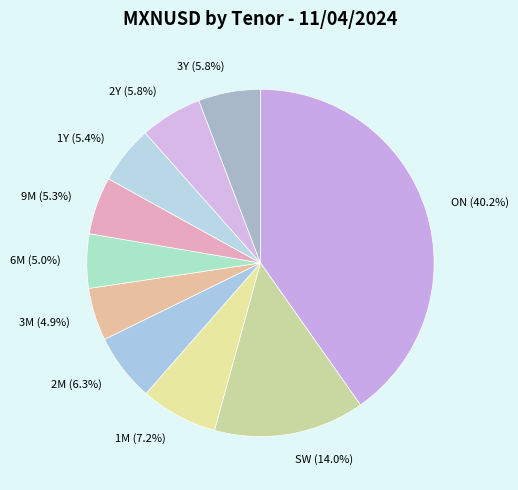

Is there a majority slice in this chart?

No